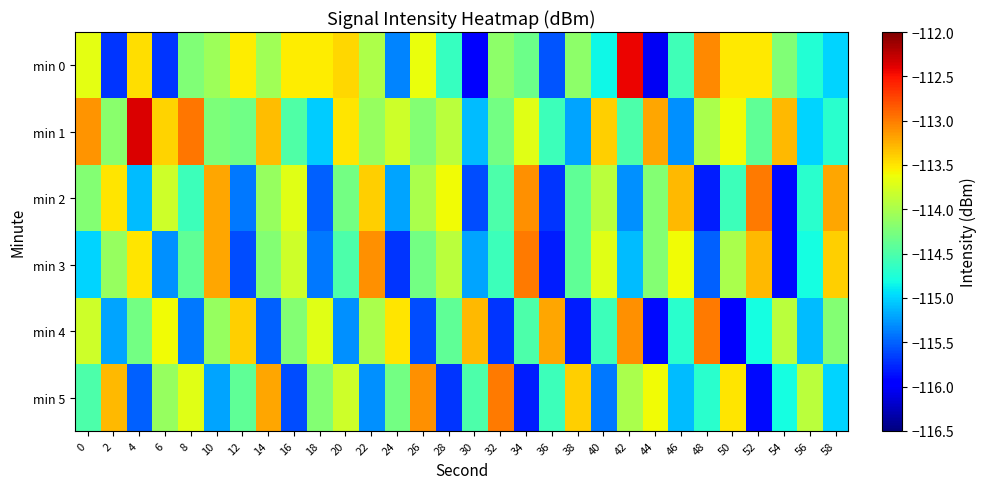

What is the greatest value displayed?

-112.4